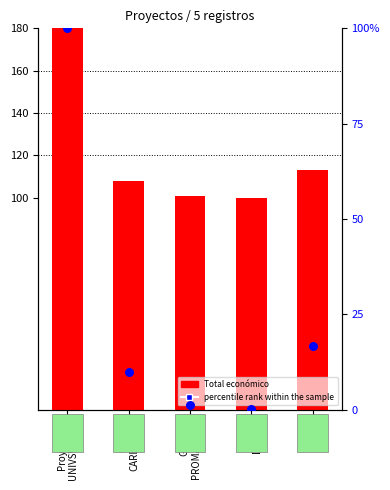

Which series contains the highest Y value?

Total económico